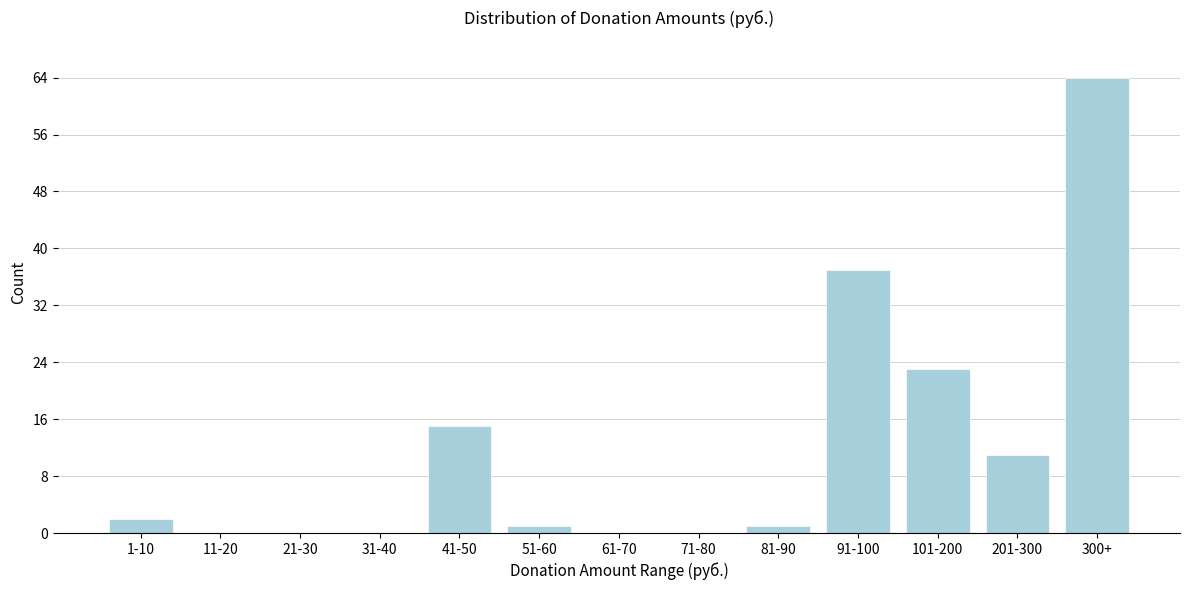

Reading left to right, transcribe all the data shown in this chart.

1-10=2	11-20=0	21-30=0	31-40=0	41-50=15	51-60=1	61-70=0	71-80=0	81-90=1	91-100=37	101-200=23	201-300=11	300+=64